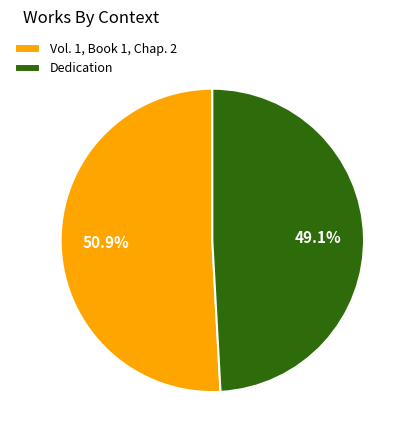

Which category has the biggest portion of the pie?

Vol. 1, Book 1, Chap. 2